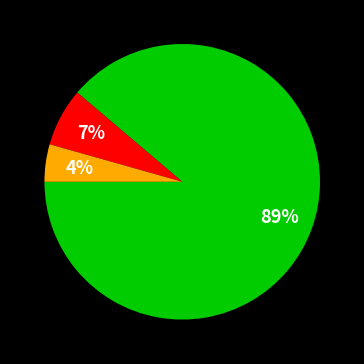

Does any single category account for the majority?

Yes